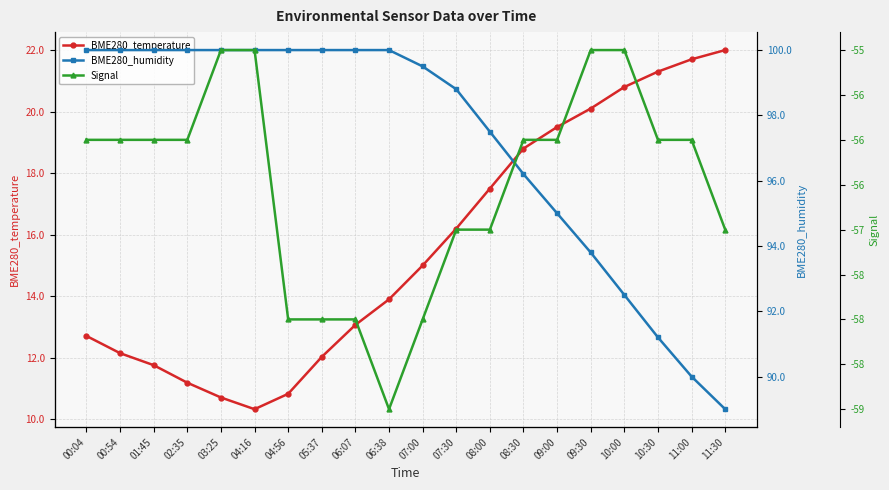

Is it true that Signal equals -56.0 at 10:30?

True